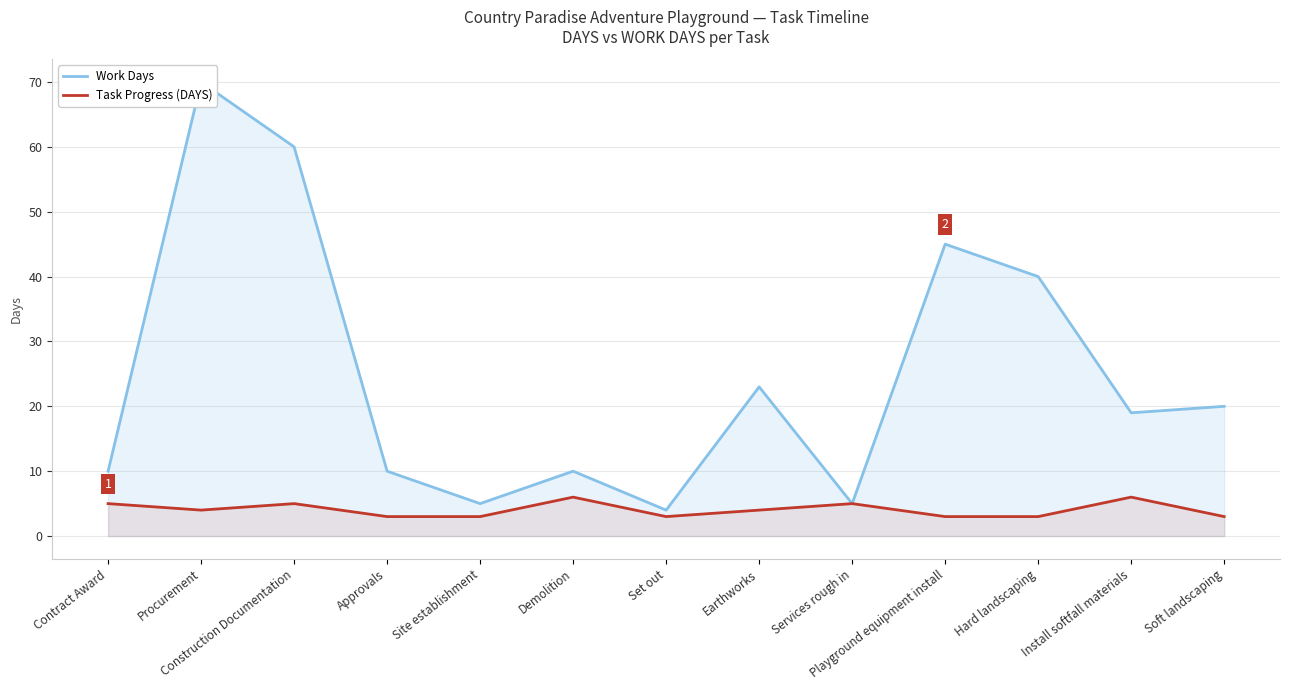

Rank the categories by Task Progress (DAYS) value from highest to lowest.

Demolition, Install softfall materials, Contract Award, Construction Documentation, Services rough in, Procurement, Earthworks, Approvals, Site establishment, Set out, Playground equipment install, Hard landscaping, Soft landscaping